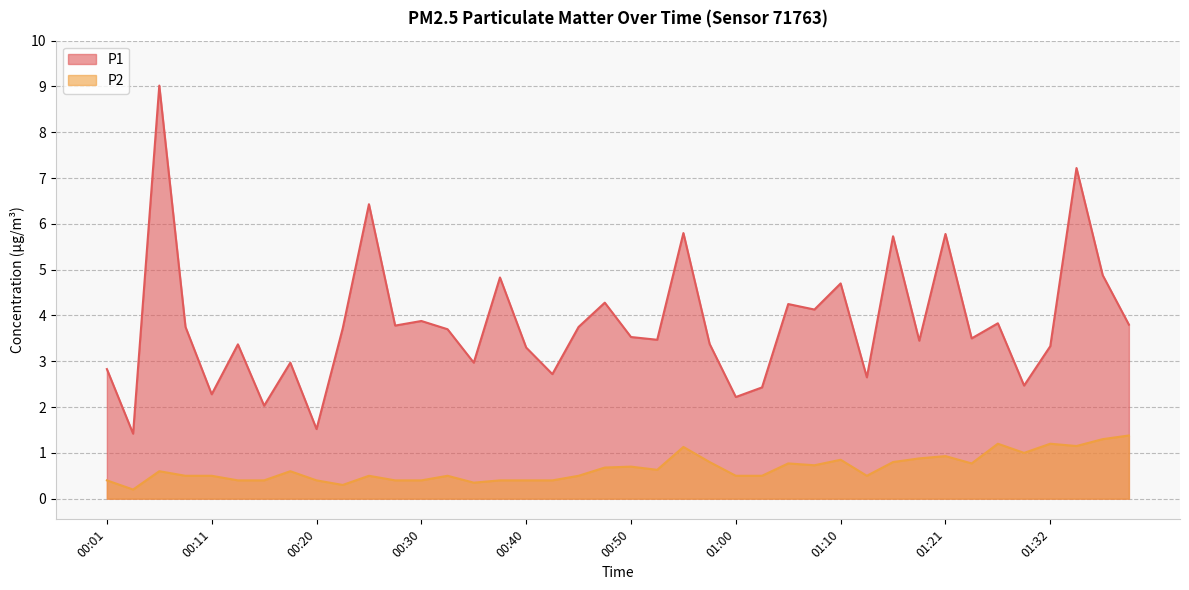

What is the value of the P1 point at the 38th from the left?

7.2